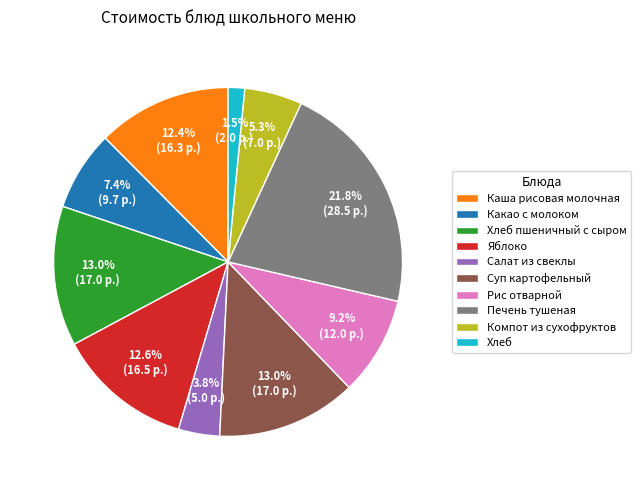

Does Печень тушеная account for over 50% of the chart?

No